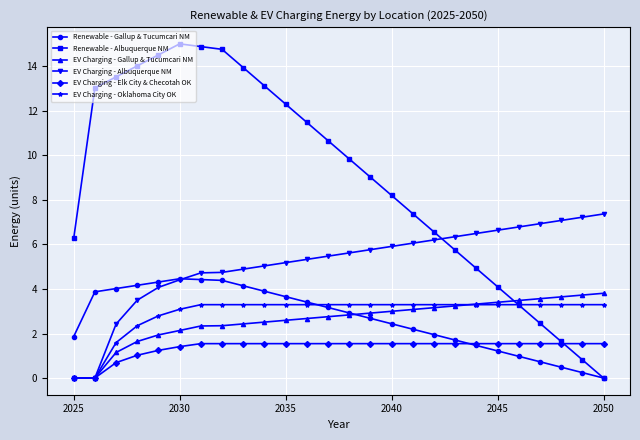

Which series has the largest range (max minus min)?

Renewable - Albuquerque NM